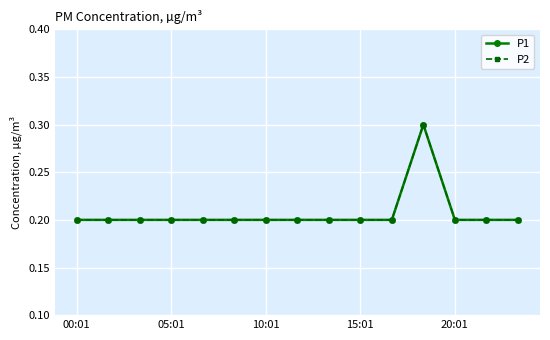

List the series in order of their peak value, highest first.

P1, P2